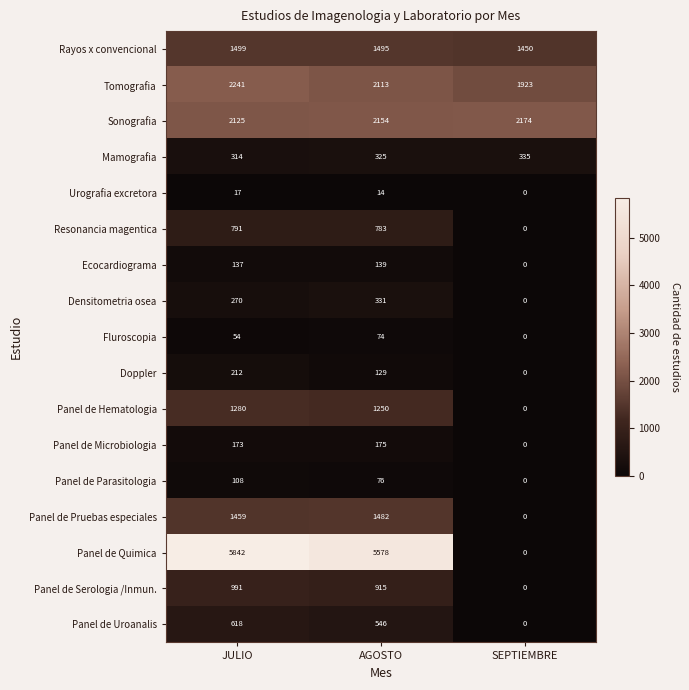

Which category has the lowest value across all series?

SEPTIEMBRE